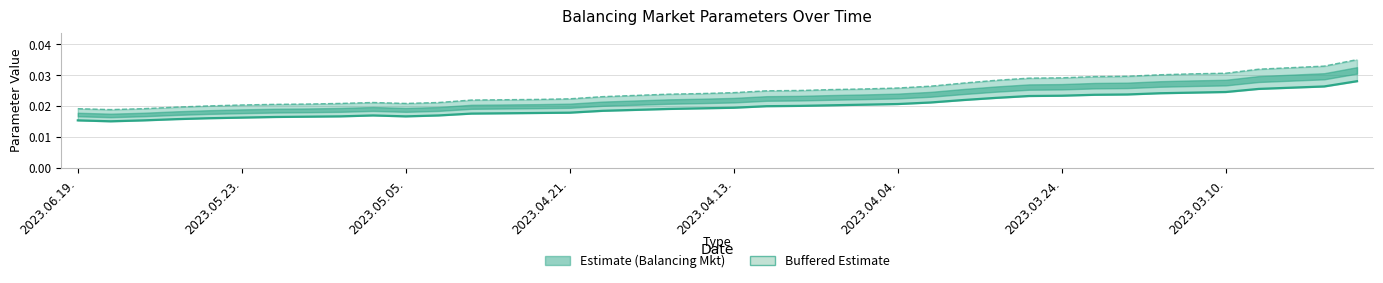

Where is the first local maximum for Buffered Balancing Market parameter?

9